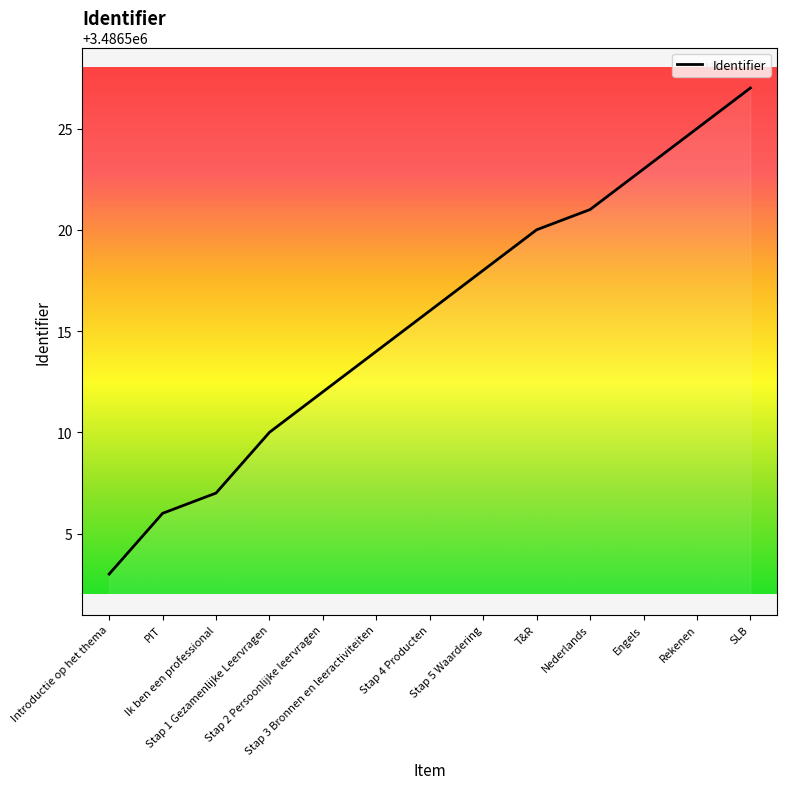

Approximately how many times larger is the value at Stap 5 Waardering compared to Stap 4 Producten?

1.0